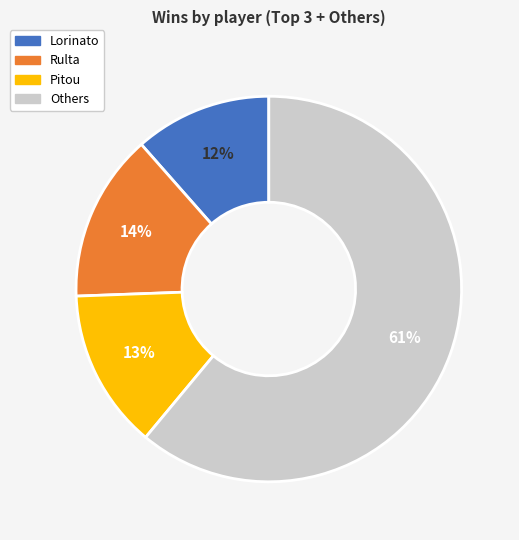

Is there any slice that represents more than half of the pie?

Yes